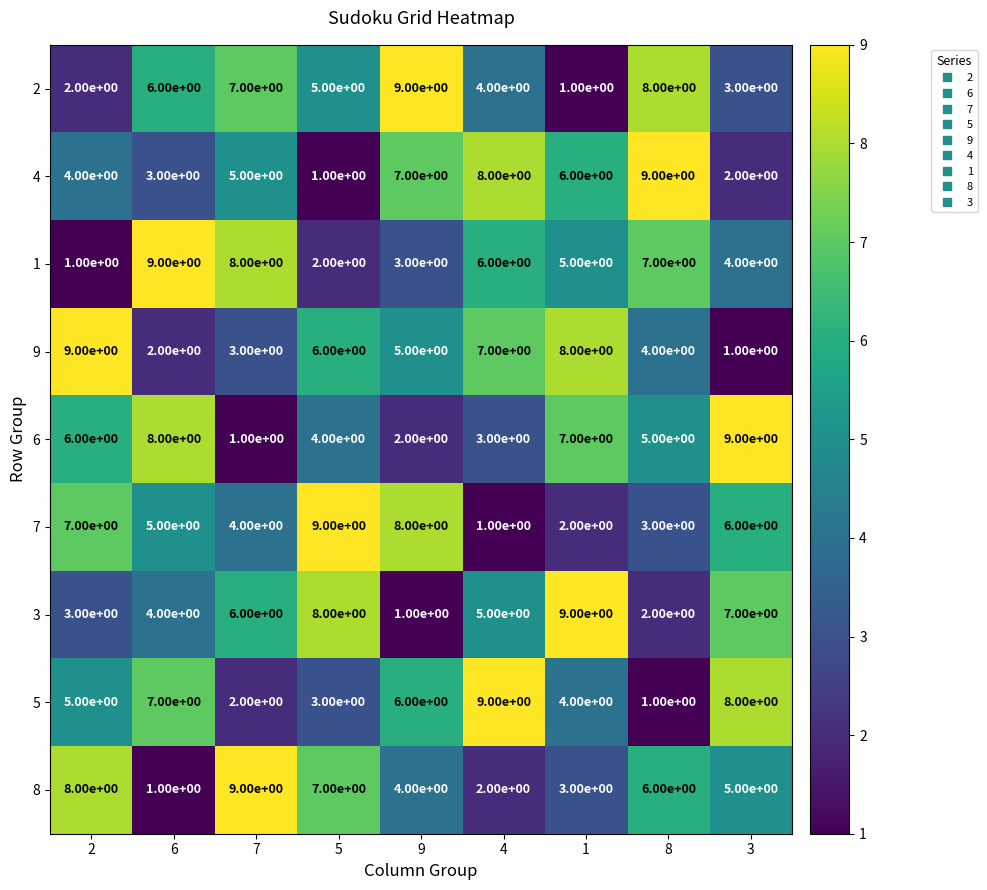

At which label does 5 reach its peak?

4